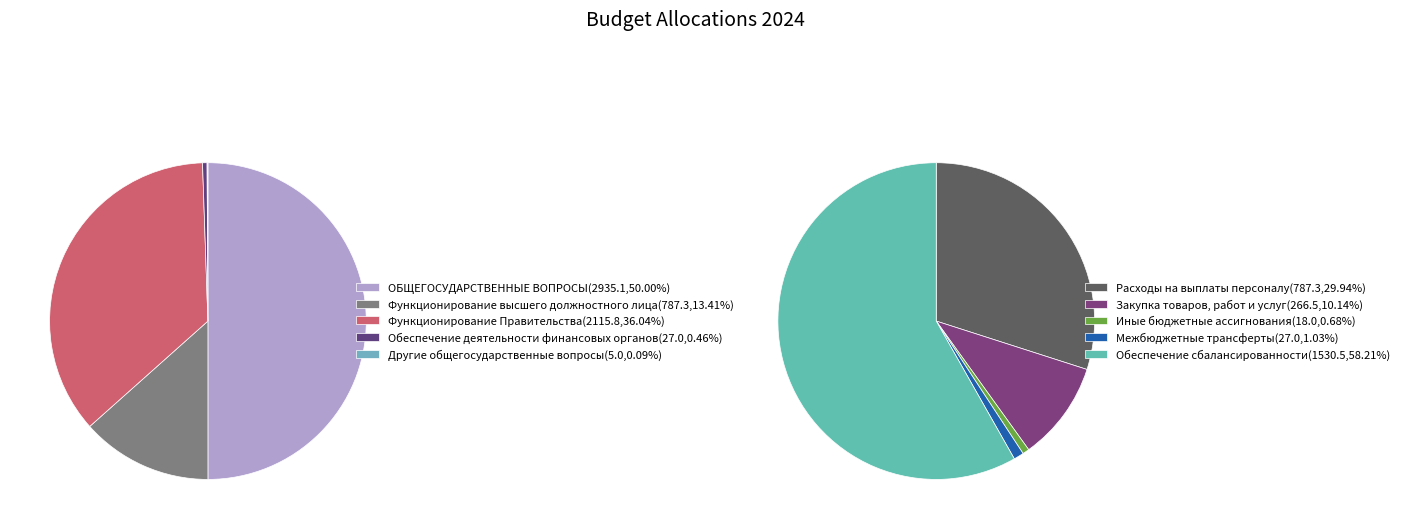

Which category has the biggest portion of the pie?

ОБЩЕГОСУДАРСТВЕННЫЕ ВОПРОСЫ